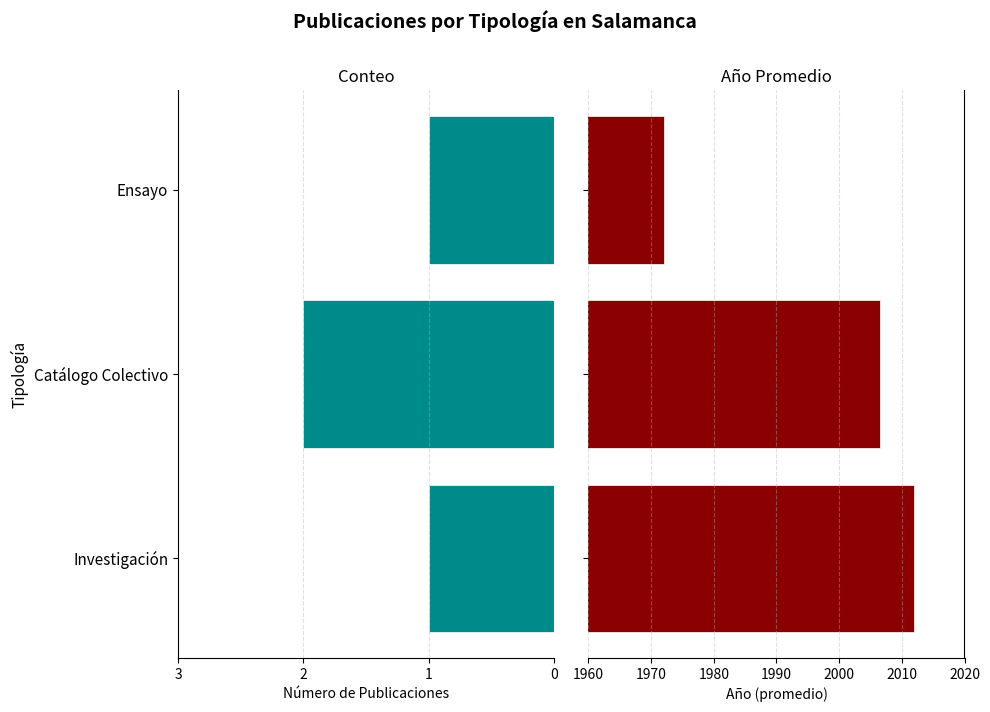

What are all the series names shown in the legend?

Número de publicaciones, Año promedio